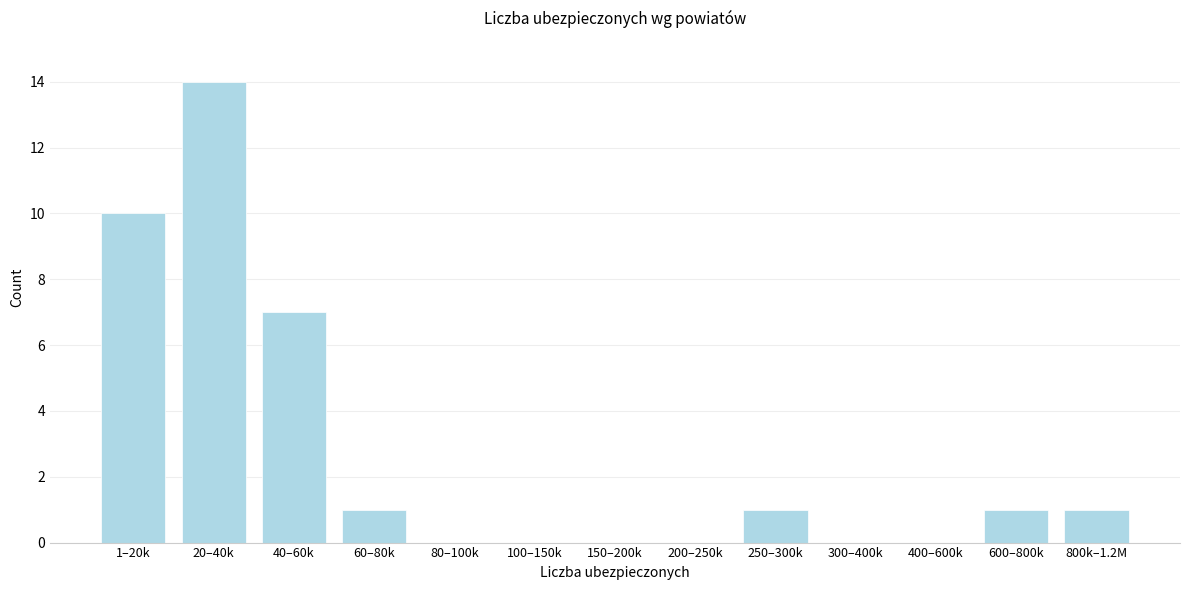

Reading left to right, transcribe all the data shown in this chart.

1–20k=10	20–40k=14	40–60k=7	60–80k=1	80–100k=0	100–150k=0	150–200k=0	200–250k=0	250–300k=1	300–400k=0	400–600k=0	600–800k=1	800k–1.2M=1